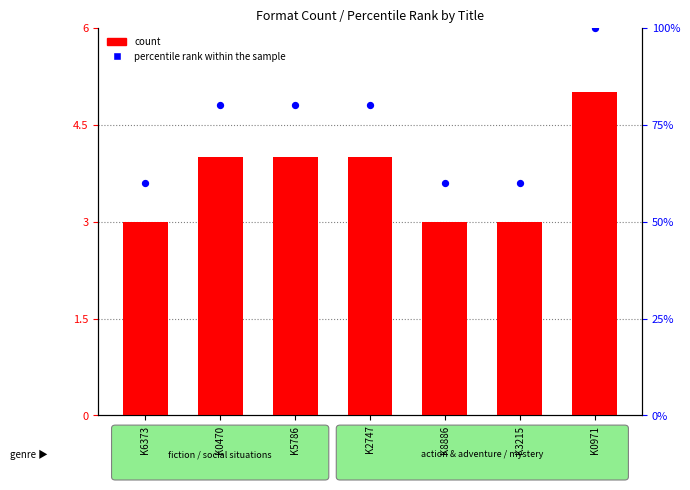

Is the value of percentile rank within the sample at K2747 greater than the value of count at K5786?

Yes